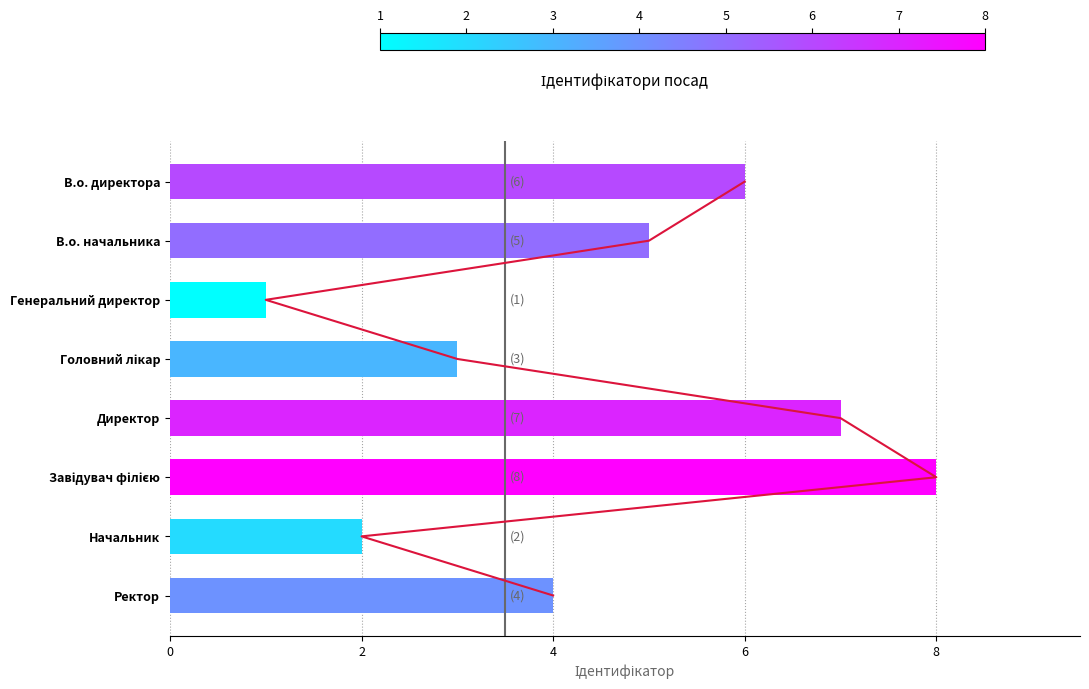

What is the minimum value shown in the chart?

1